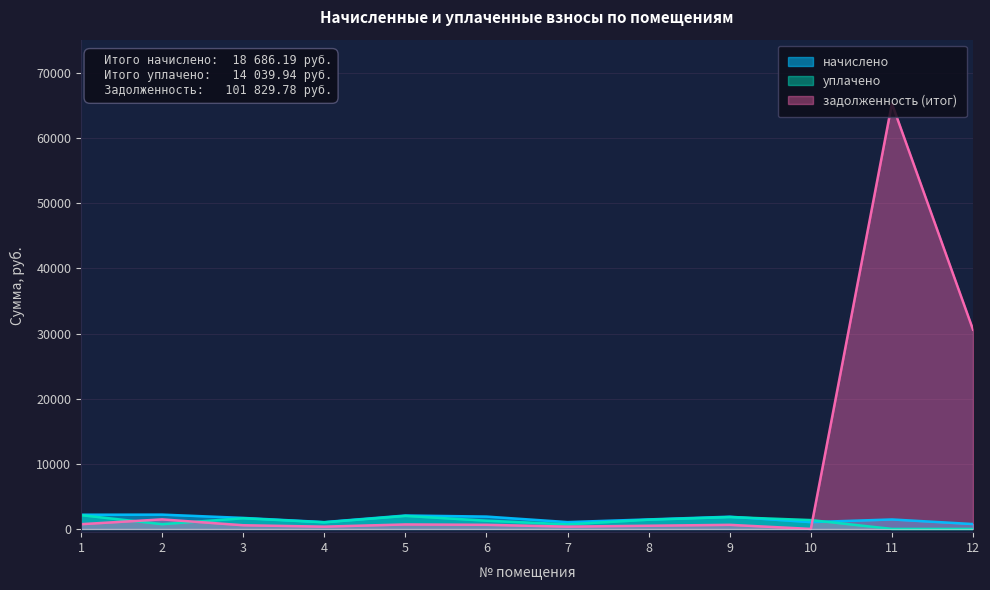

Reading left to right, list all the values displayed in this chart.

начислено: 2180.0	2195.4	1688.9	1046.0	2058.9	1893.7	1048.1	1459.9	1876.1	1041.5	1451.1	746.5
уплачено: 2112.7	730.8	1636.8	1013.6	1995.3	1262.5	698.8	1414.8	1818.2	1356.6	0.0	0.0
задолженность (итог): 726.7	1463.6	563.0	348.6	686.3	631.2	349.4	486.6	625.4	0.0	65339.1	30609.9